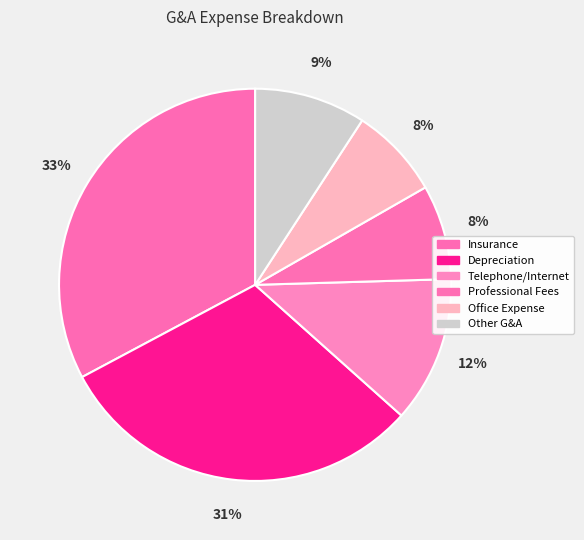

Which slice is the largest?

Insurance